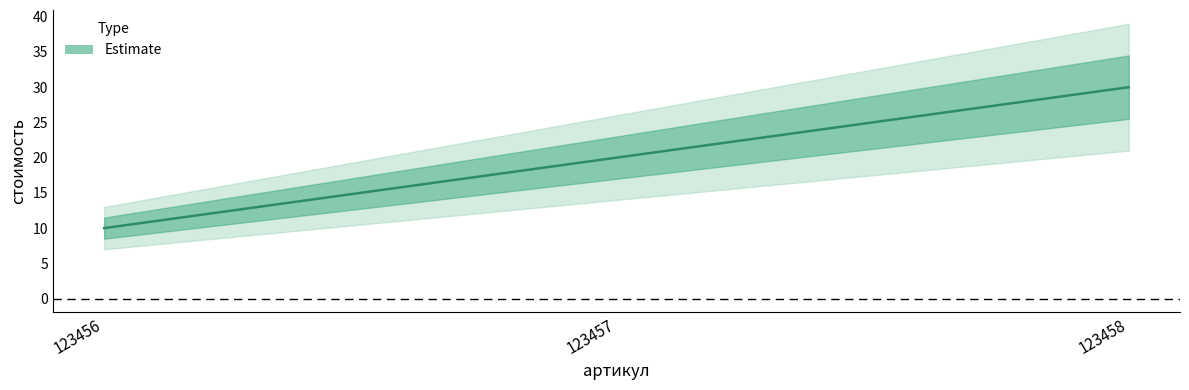

Which category has the highest value across all series?

123458